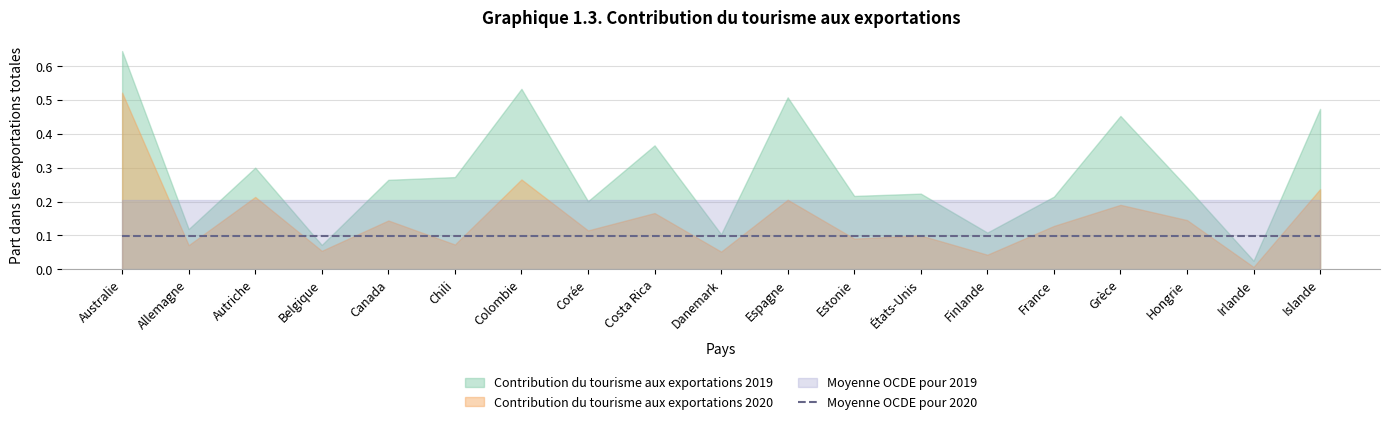

What is the highest value of the Moyenne OCDE pour 2019 series?

0.2